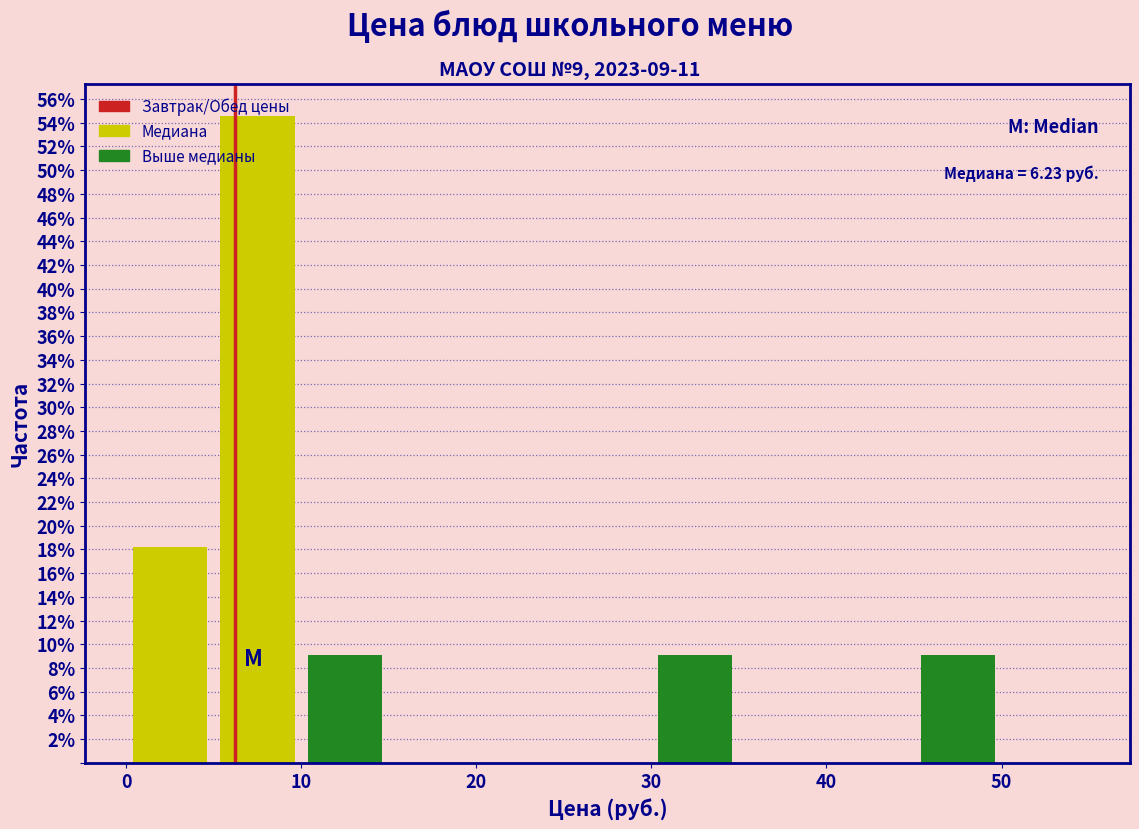

Over which range of the x-axis is the bar tallest?

5 to 10